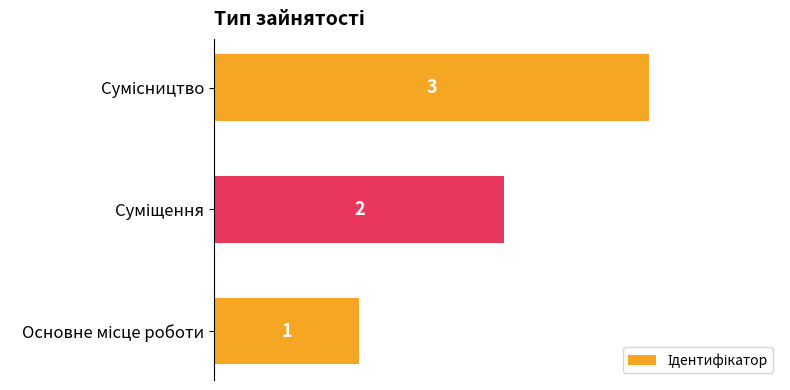

Count the values in the range 1 to 3.

3